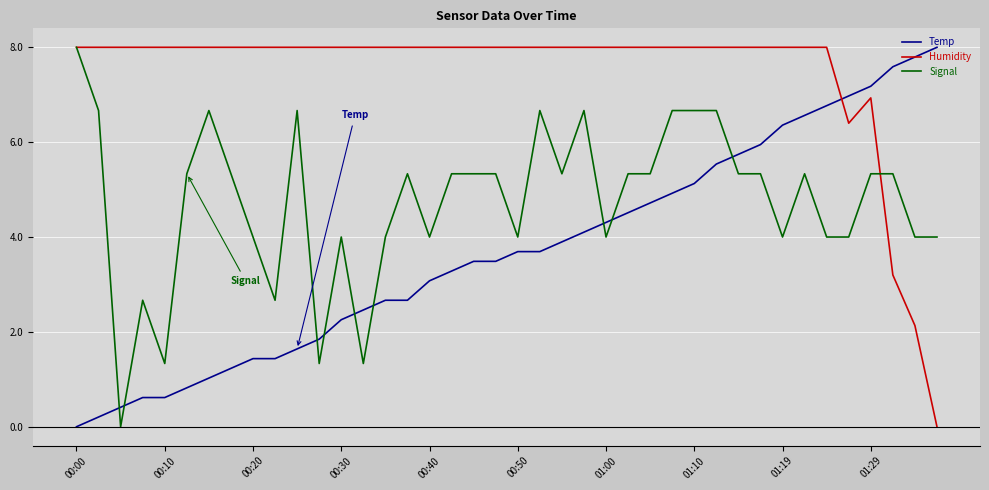

What are all the series names shown in the legend?

Temp, Humidity, Signal